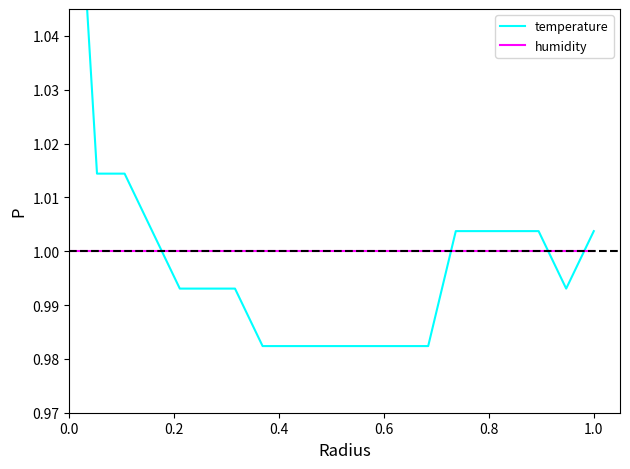

What is the total value across all series at 0.6?

2.0